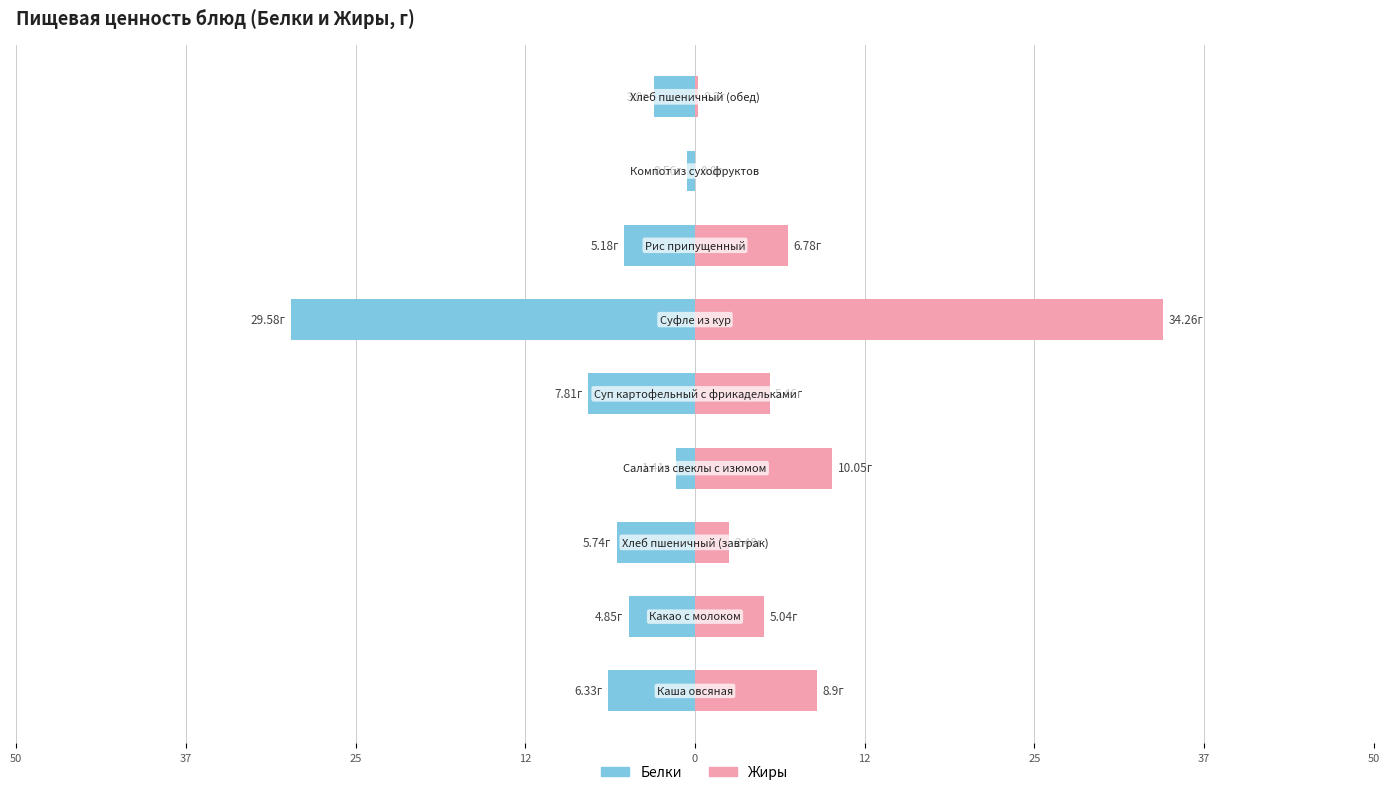

What is the average value of the Белки series?

-7.2